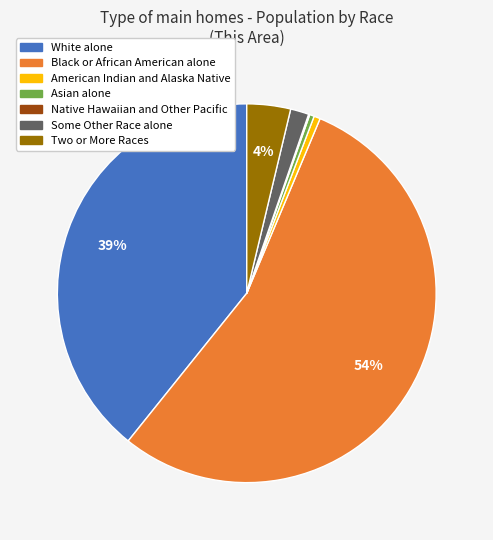

To the nearest percent, what is the difference between the largest and smallest slice percentages?

54%